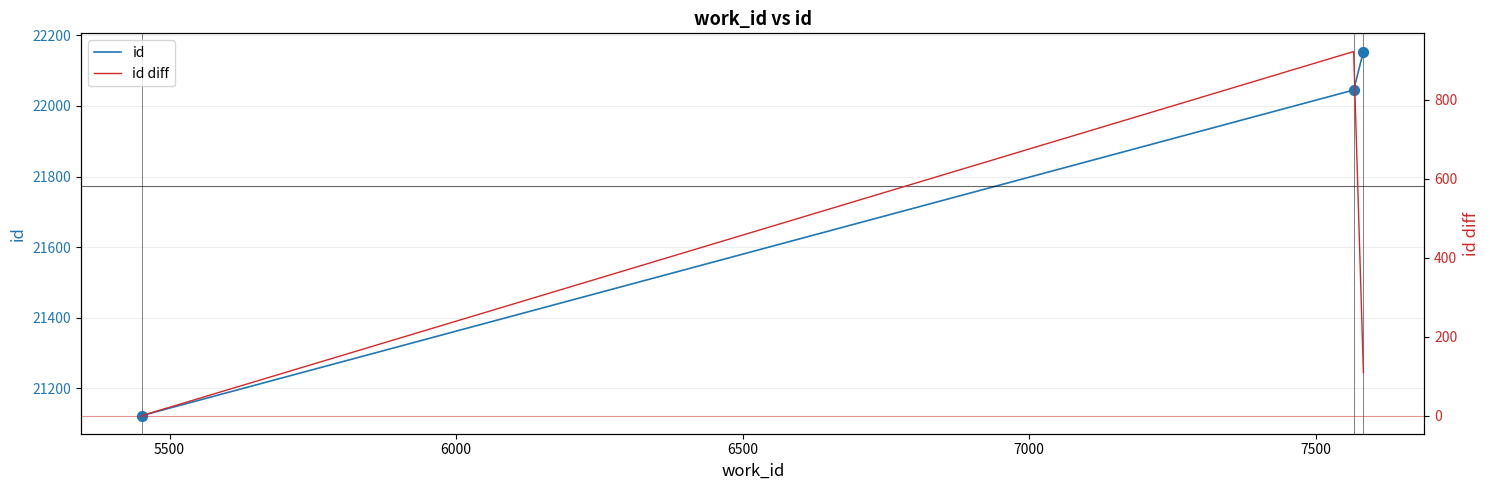

Which series contains the lowest Y value?

id diff